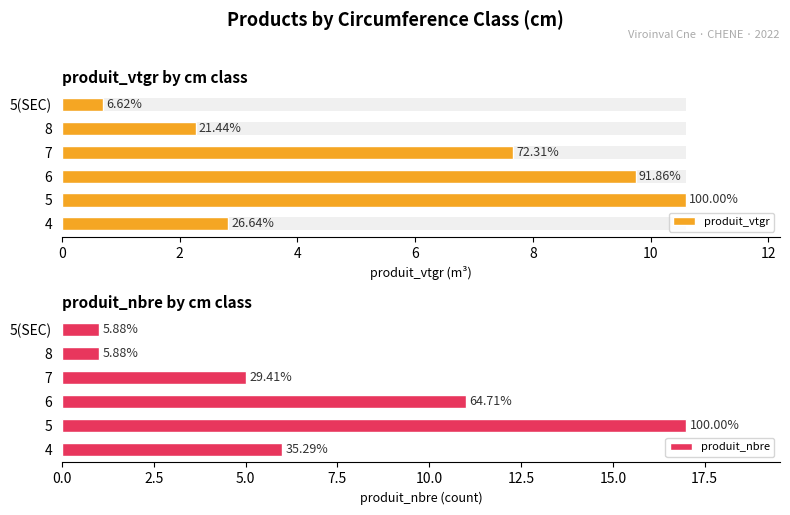

Count the produit_nbre values in the range 1 to 11.

5